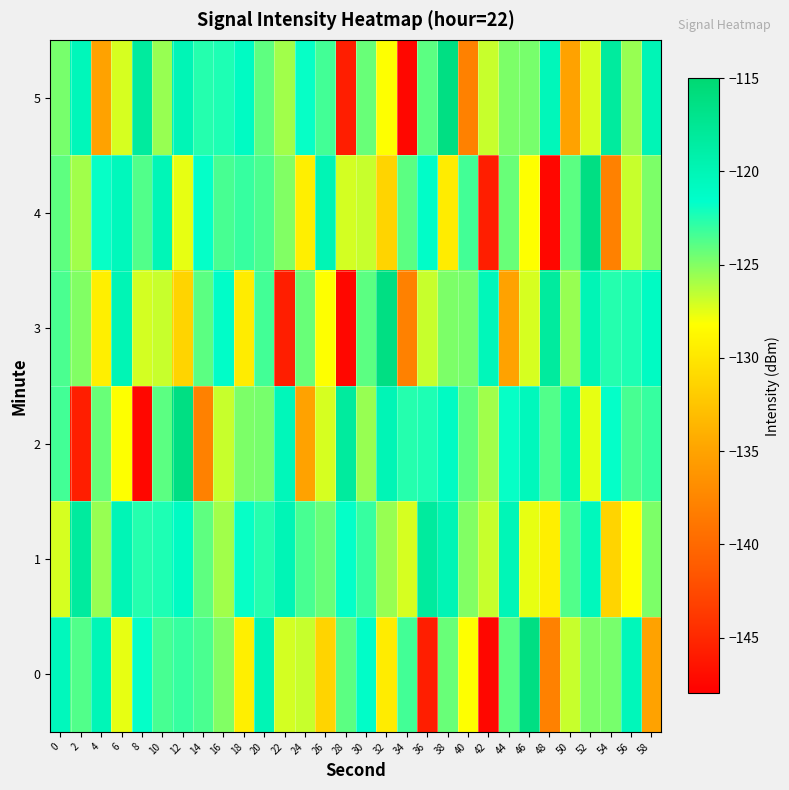

Reading left to right, list all the values displayed in this chart.

0: 0=-120.5	2=-123.7	4=-120.1	6=-127.6	8=-121.8	10=-123.5	12=-123.0	14=-123.5	16=-124.9	18=-129.3	20=-119.9	22=-127.1	24=-126.8	26=-131.3	28=-124.0	30=-121.3	32=-129.6	34=-123.4	36=-145.7	38=-124.3	40=-128.2	42=-147.4	44=-124.0	46=-116.3	48=-137.9	50=-126.8	52=-124.8	54=-124.7	56=-120.3	58=-135.1
1: 0=-127.2	2=-118.3	4=-125.6	6=-120.0	8=-122.6	10=-122.4	12=-121.0	14=-124.0	16=-125.8	18=-121.8	20=-122.6	22=-120.0	24=-123.5	26=-124.3	28=-121.8	30=-123.0	32=-125.6	34=-127.2	36=-118.3	38=-119.9	40=-124.9	42=-126.8	44=-120.1	46=-127.6	48=-129.3	50=-123.7	52=-120.5	54=-131.3	56=-128.2	58=-124.8
2: 0=-123.4	2=-145.7	4=-124.3	6=-128.2	8=-147.4	10=-124.0	12=-116.3	14=-137.9	16=-126.8	18=-124.8	20=-124.7	22=-120.3	24=-135.1	26=-127.2	28=-118.3	30=-125.6	32=-120.0	34=-122.6	36=-122.4	38=-121.0	40=-124.0	42=-125.8	44=-121.8	46=-120.5	48=-123.7	50=-120.1	52=-127.6	54=-121.8	56=-123.5	58=-123.0
3: 0=-123.5	2=-124.9	4=-129.3	6=-119.9	8=-127.1	10=-126.8	12=-131.3	14=-124.0	16=-121.3	18=-129.6	20=-123.4	22=-145.7	24=-124.3	26=-128.2	28=-147.4	30=-124.0	32=-116.3	34=-137.9	36=-126.8	38=-124.8	40=-124.7	42=-120.3	44=-135.1	46=-127.2	48=-118.3	50=-125.6	52=-120.0	54=-122.6	56=-122.4	58=-121.0
4: 0=-124.0	2=-125.8	4=-121.8	6=-120.5	8=-123.7	10=-120.1	12=-127.6	14=-121.8	16=-123.5	18=-123.0	20=-123.5	22=-124.9	24=-129.3	26=-119.9	28=-127.1	30=-126.8	32=-131.3	34=-124.0	36=-121.3	38=-129.6	40=-123.4	42=-145.7	44=-124.3	46=-128.2	48=-147.4	50=-124.0	52=-116.3	54=-137.9	56=-126.8	58=-124.8
5: 0=-124.7	2=-120.3	4=-135.1	6=-127.2	8=-118.3	10=-125.6	12=-120.0	14=-122.6	16=-122.4	18=-121.0	20=-124.0	22=-125.8	24=-121.8	26=-123.4	28=-145.7	30=-124.3	32=-128.2	34=-147.4	36=-124.0	38=-116.3	40=-137.9	42=-126.8	44=-124.8	46=-124.7	48=-120.3	50=-135.1	52=-127.2	54=-118.3	56=-125.6	58=-120.0